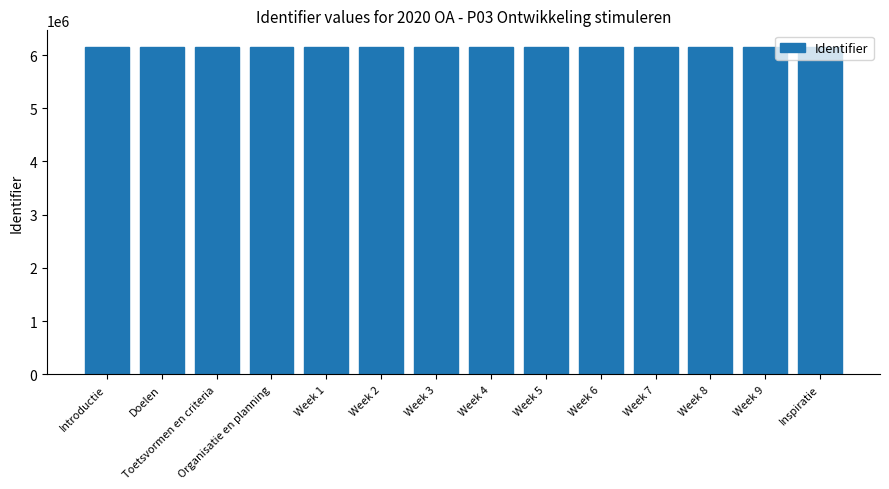

What is the maximum value shown in the chart?

6155929